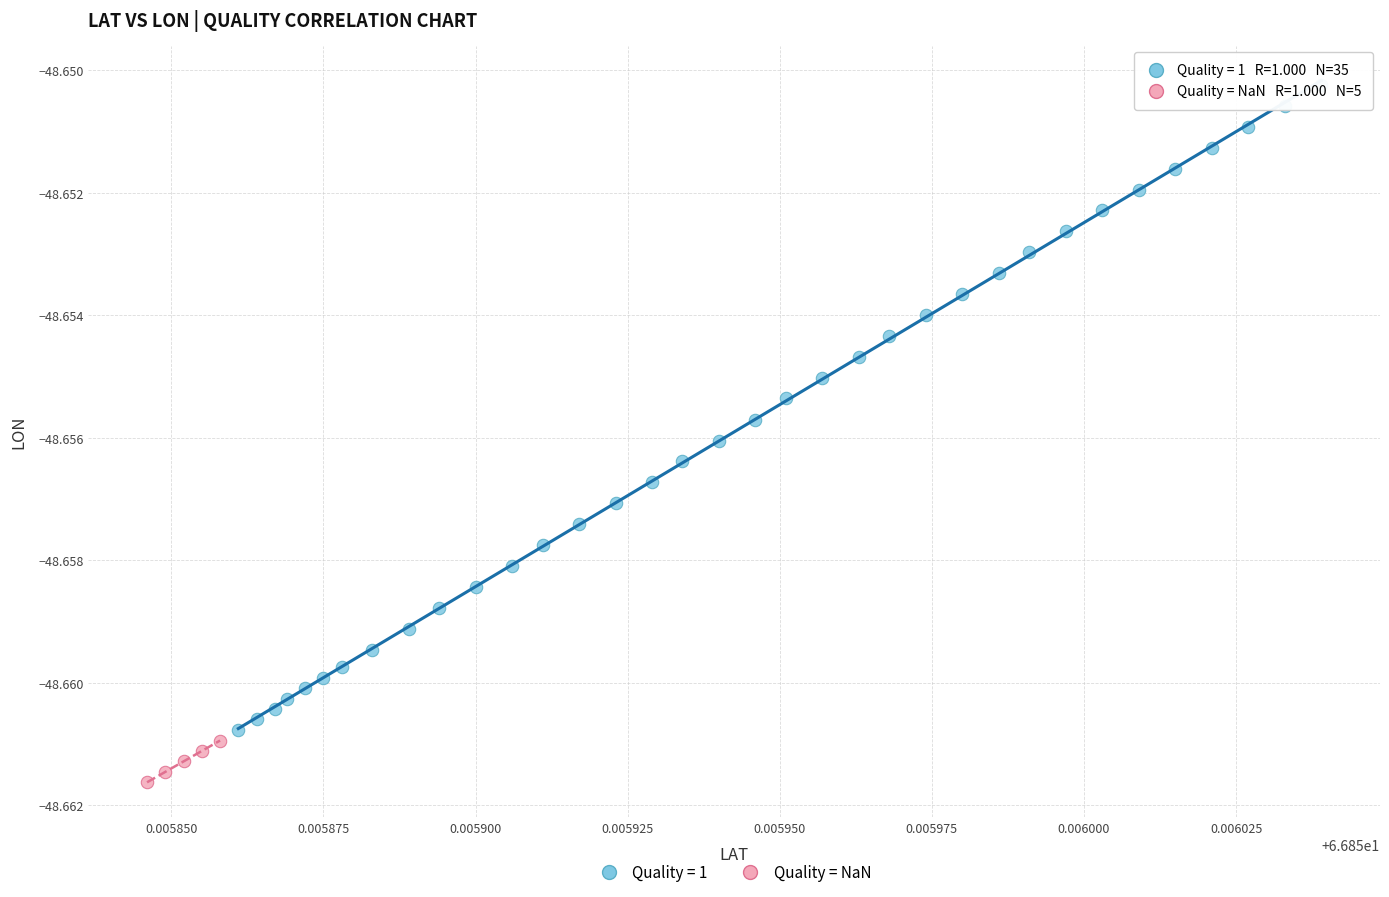

Which series reaches the maximum Y coordinate?

Quality = 1